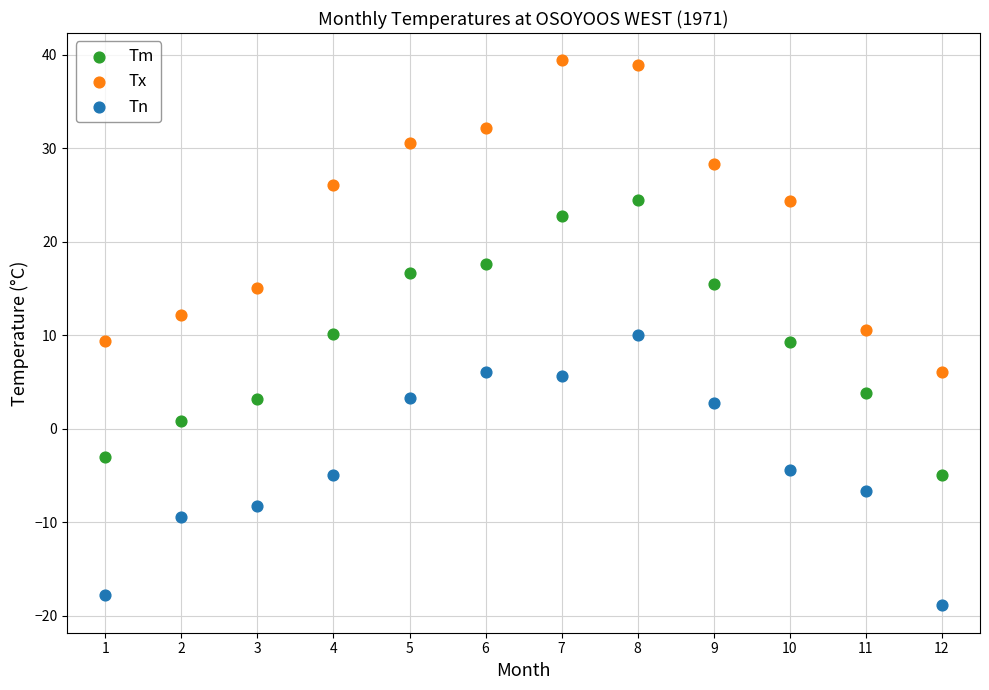

Which series contains the lowest Y value?

Tn